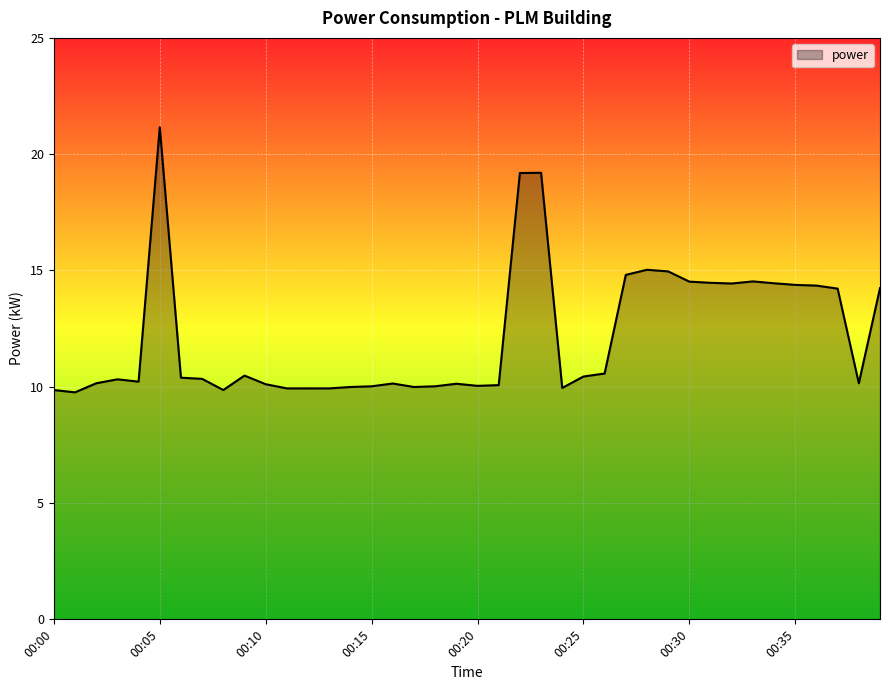

What is the difference between the maximum and minimum values?

11.4